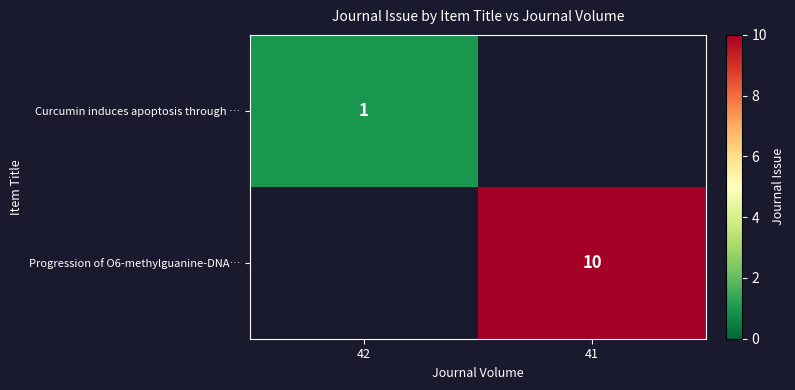

True or false: Progression of O6-methylguanine-DNA… has a value of 2 at 41.

False